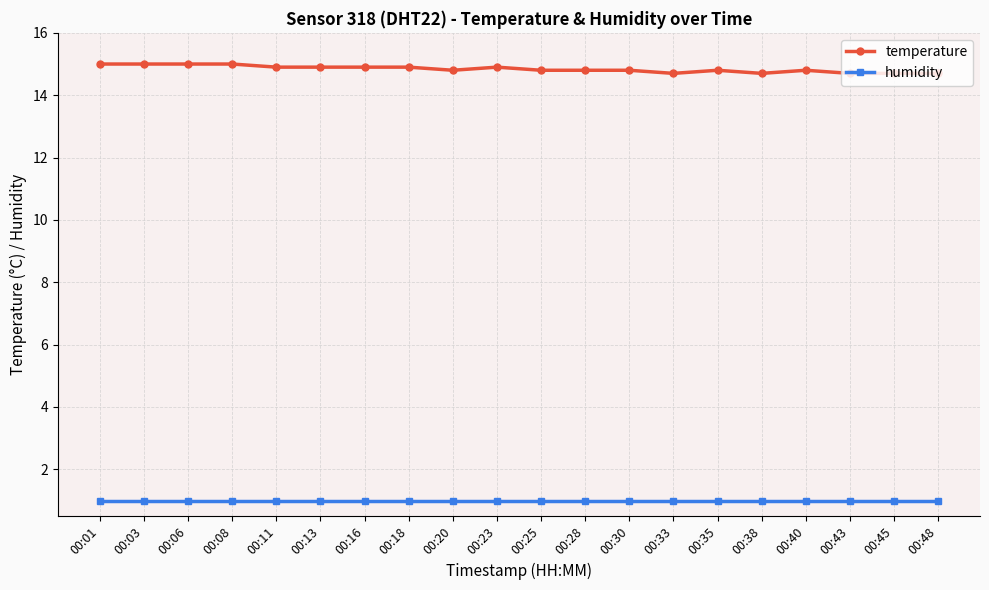

True or false: humidity has a value of 1.6 at 00:30.

False